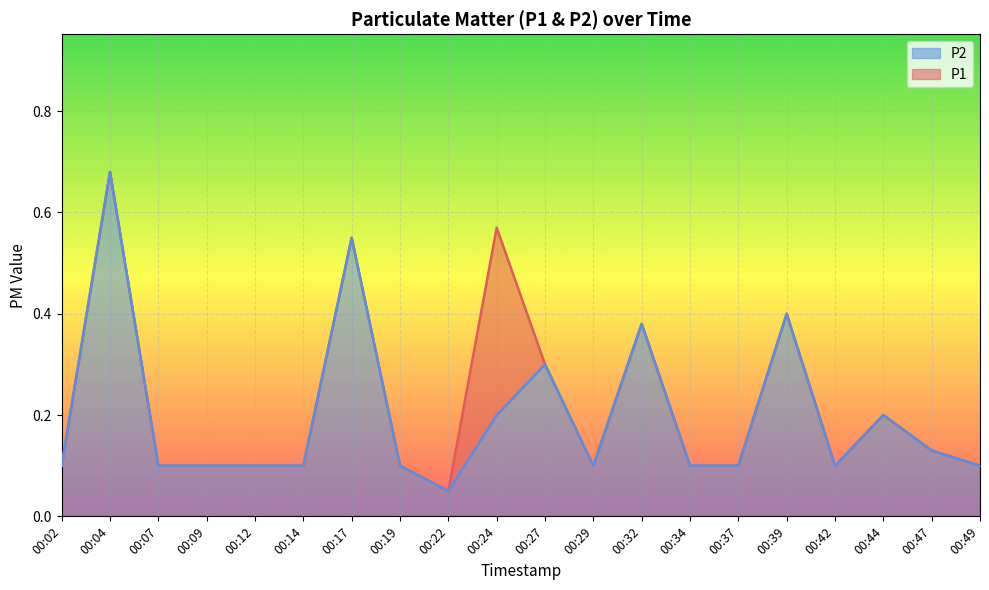

Reading right to left, list all the values displayed in this chart.

P1: 0.1	0.1	0.2	0.1	0.4	0.1	0.1	0.4	0.1	0.3	0.6	0.1	0.1	0.6	0.1	0.1	0.1	0.1	0.7	0.1
P2: 0.1	0.1	0.2	0.1	0.4	0.1	0.1	0.4	0.1	0.3	0.2	0.1	0.1	0.6	0.1	0.1	0.1	0.1	0.7	0.1